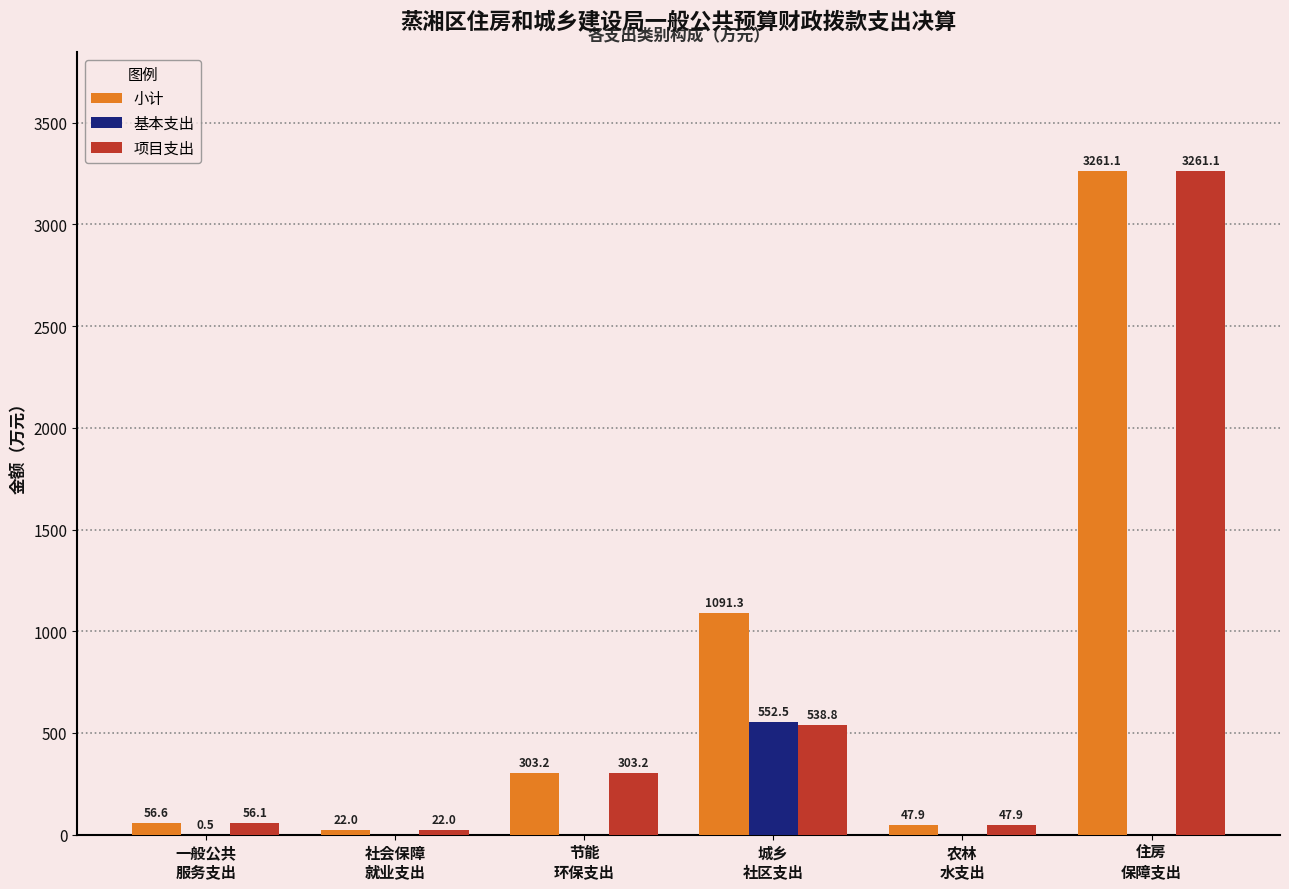

Count the number of data series in this chart.

3